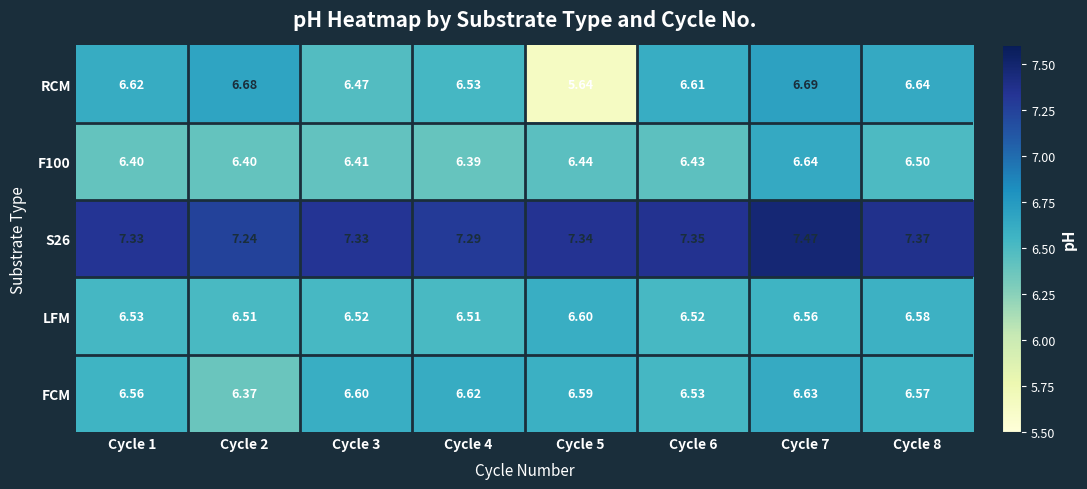

Which series has the largest range (max minus min)?

RCM